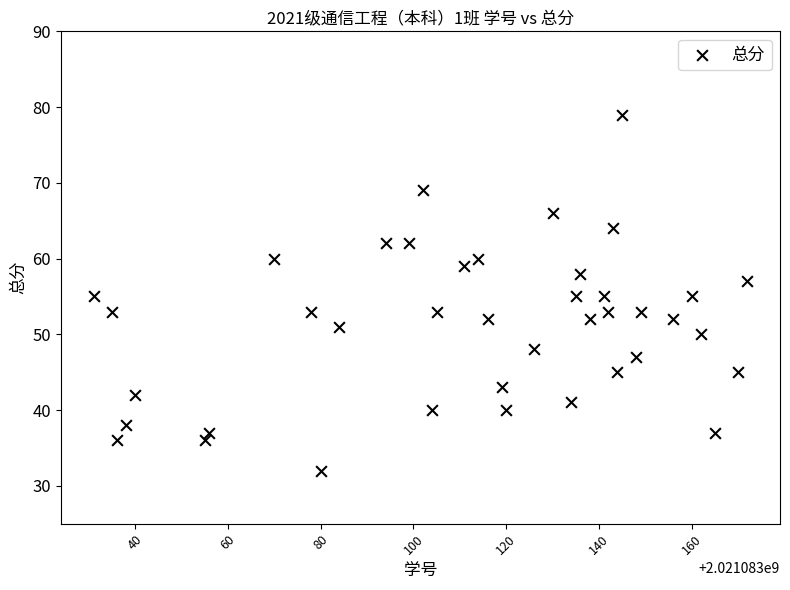

What is the range of Y values (max minus min)?

47